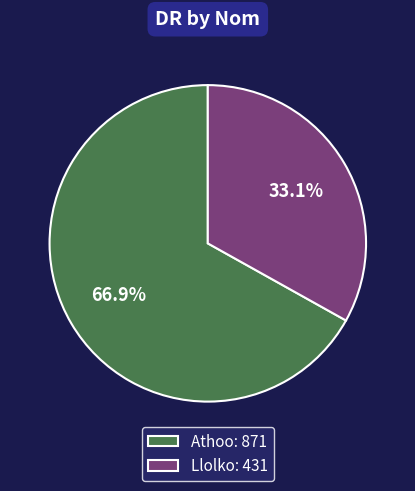

To the nearest percent, what is the average slice percentage?

50%